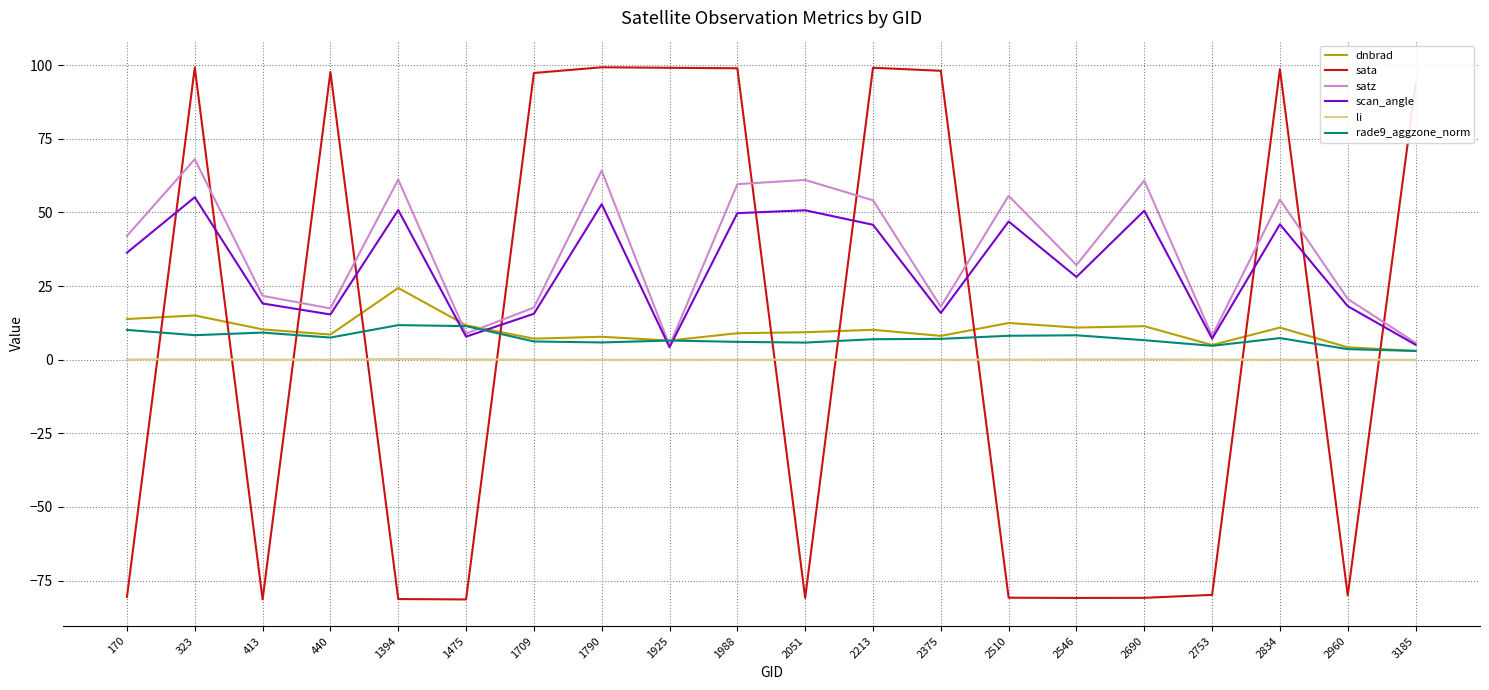

True or false: scan_angle and dnbrad cross at least once.

True